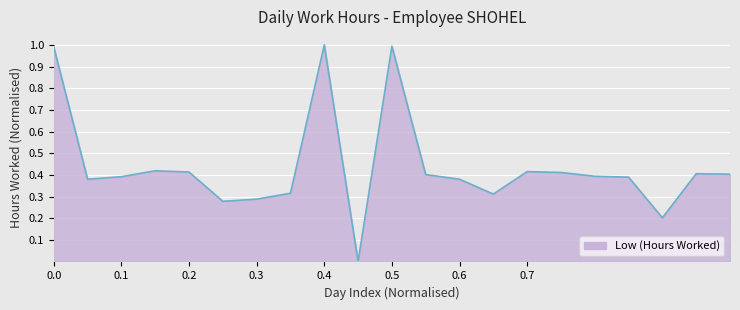

What is the difference between the maximum and minimum values?

1.0